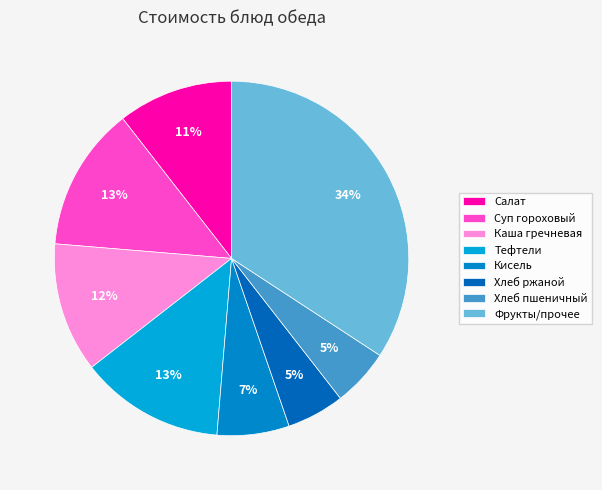

To the nearest percent, what percentage of the pie is Хлеб ржаной?

5%